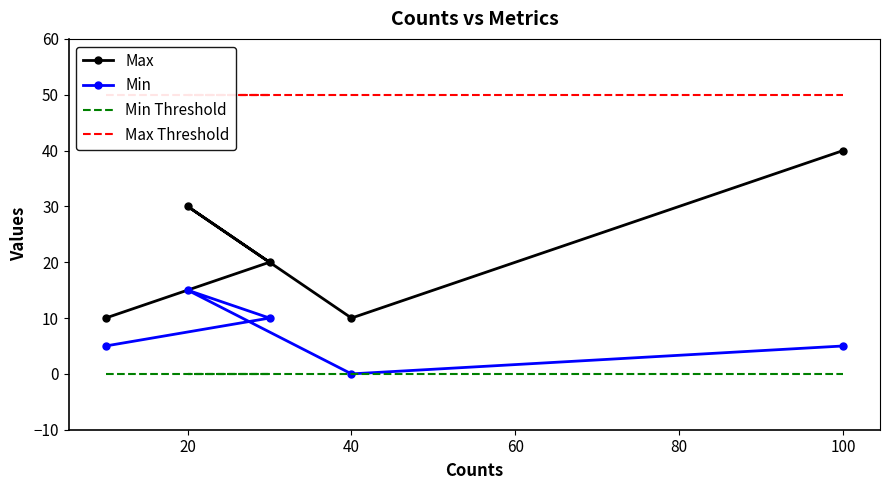

What is the average value of the Max Threshold series?

50